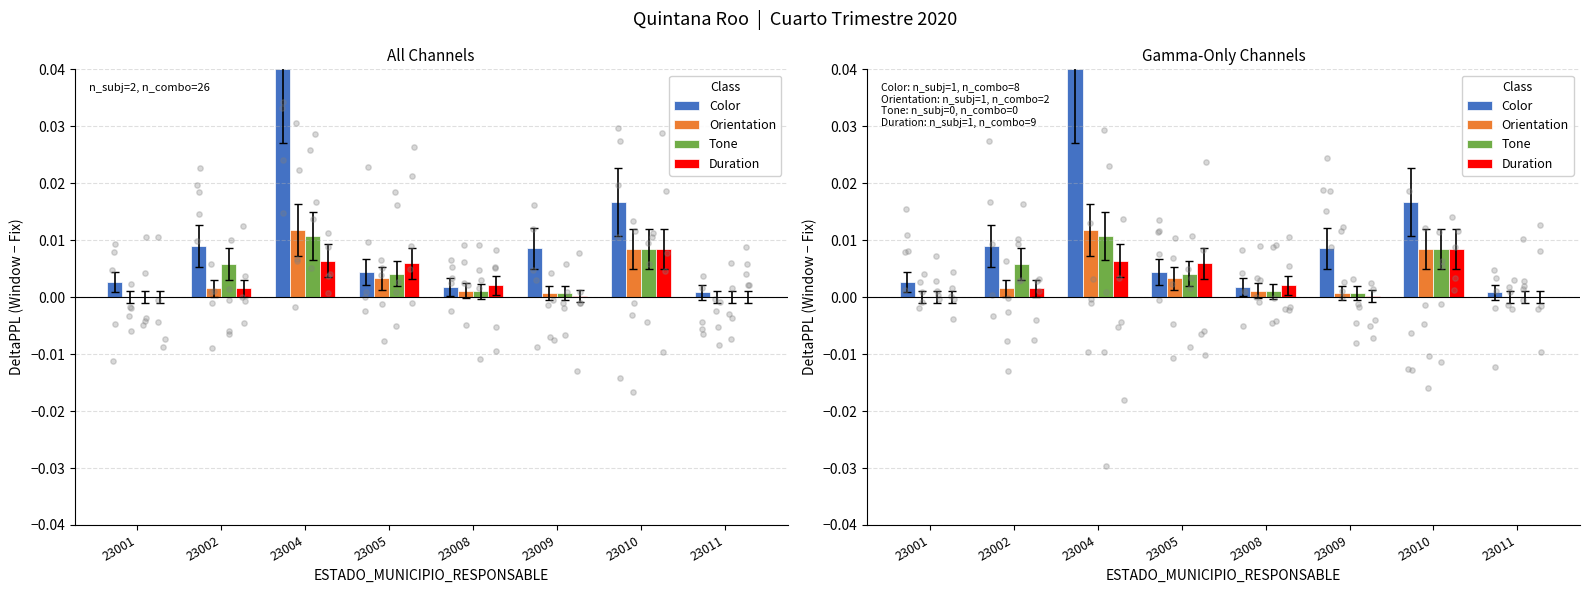

Which series reaches the minimum Y coordinate?

Orientation